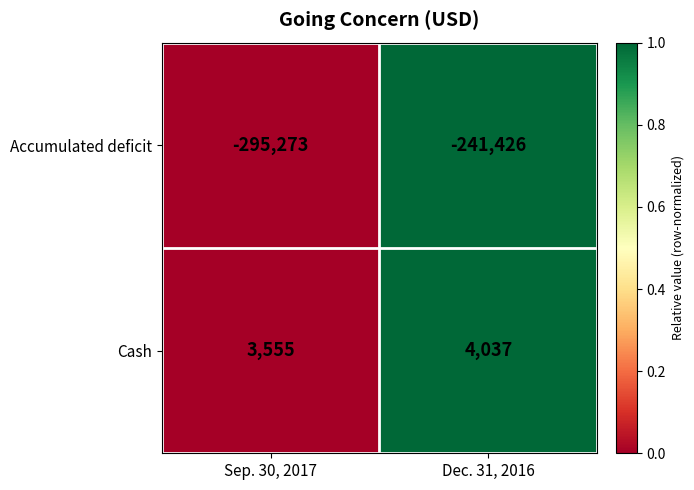

List the series in order of their peak value, highest first.

Cash, Accumulated deficit